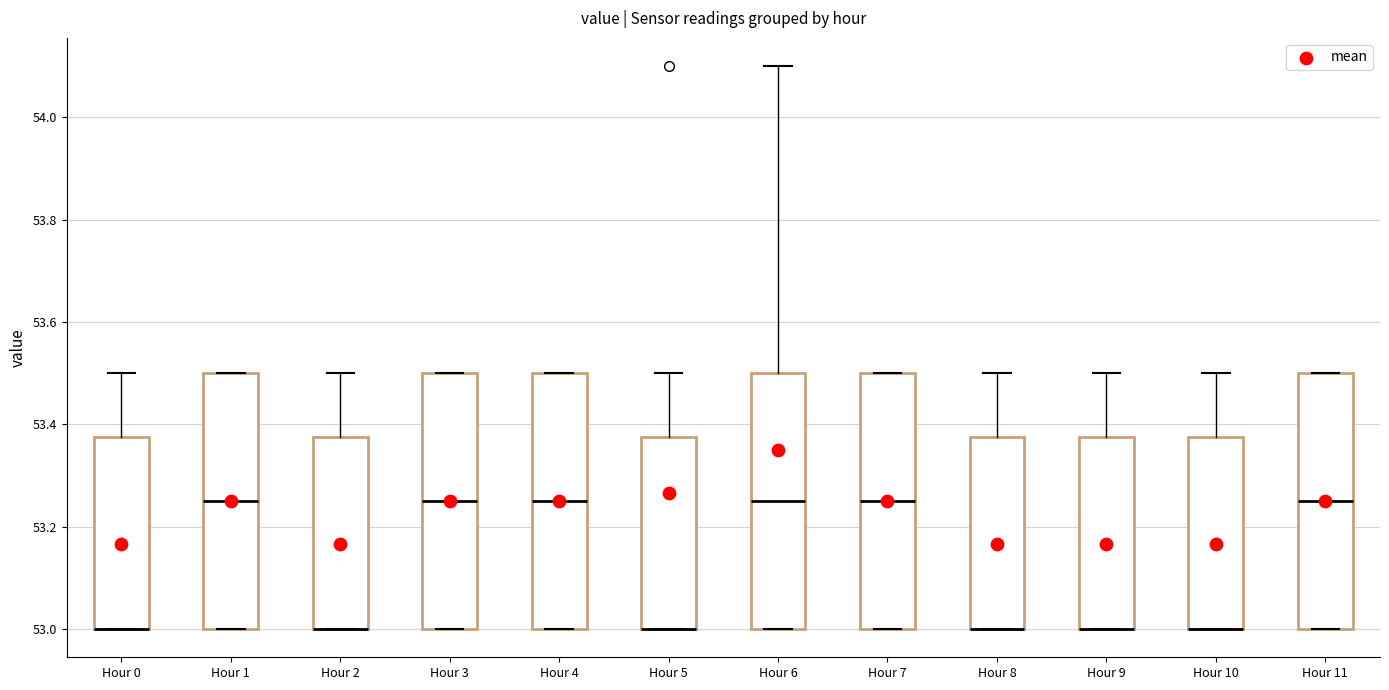

Reading left to right, transcribe this box plot: for each box, give where its median line is, the range the box spans, and where its two whiskers end, as read against the y-axis. The values are not printed on the chart, so give them approximately, as read against the axis.

Hour 0: median 53.00 (drawn on the box's lower edge), box 53.00 to 53.38, whiskers 53.00 to 53.50
Hour 1: median 53.26, box 53.00 to 53.50, whiskers 53.00 to 53.50
Hour 2: median 53.00 (drawn on the box's lower edge), box 53.00 to 53.38, whiskers 53.00 to 53.50
Hour 3: median 53.26, box 53.00 to 53.50, whiskers 53.00 to 53.50
Hour 4: median 53.26, box 53.00 to 53.50, whiskers 53.00 to 53.50
Hour 5: median 53.00 (drawn on the box's lower edge), box 53.00 to 53.38, whiskers 53.00 to 53.50
Hour 6: median 53.26, box 53.00 to 53.50, whiskers 53.00 to 54.10
Hour 7: median 53.26, box 53.00 to 53.50, whiskers 53.00 to 53.50
Hour 8: median 53.00 (drawn on the box's lower edge), box 53.00 to 53.38, whiskers 53.00 to 53.50
Hour 9: median 53.00 (drawn on the box's lower edge), box 53.00 to 53.38, whiskers 53.00 to 53.50
Hour 10: median 53.00 (drawn on the box's lower edge), box 53.00 to 53.38, whiskers 53.00 to 53.50
Hour 11: median 53.26, box 53.00 to 53.50, whiskers 53.00 to 53.50